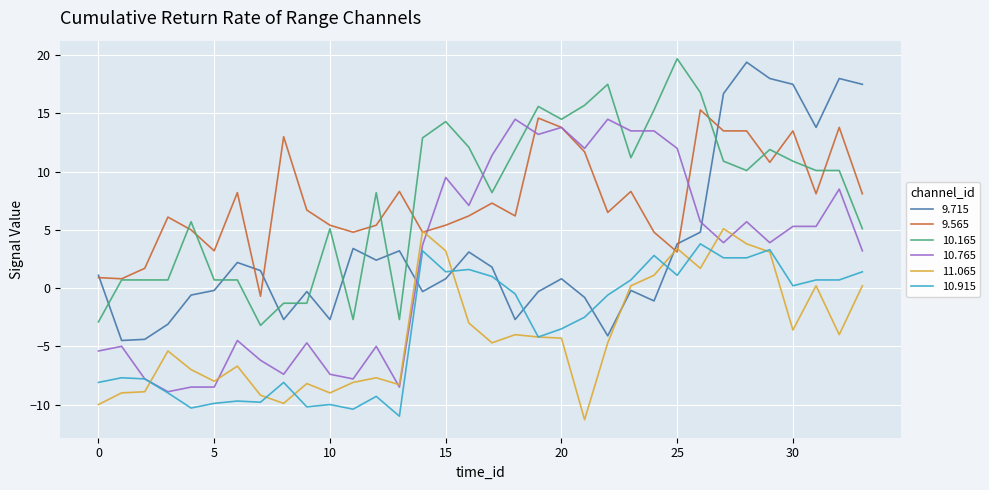

True or false: 9.715 and 11.065 intersect in this chart.

True